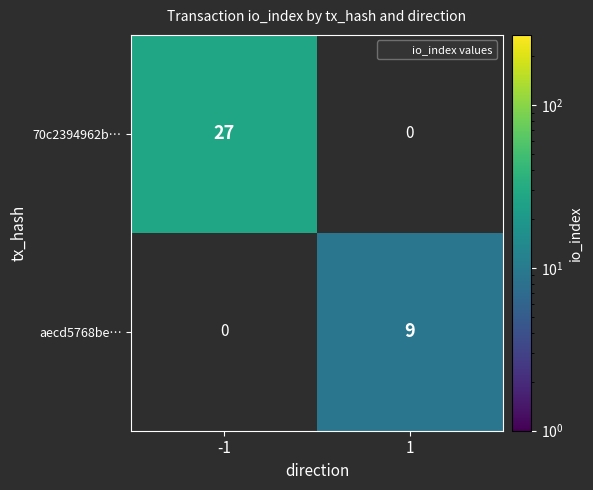

The aecd5768be… series shows 9 at 1. True or false?

True